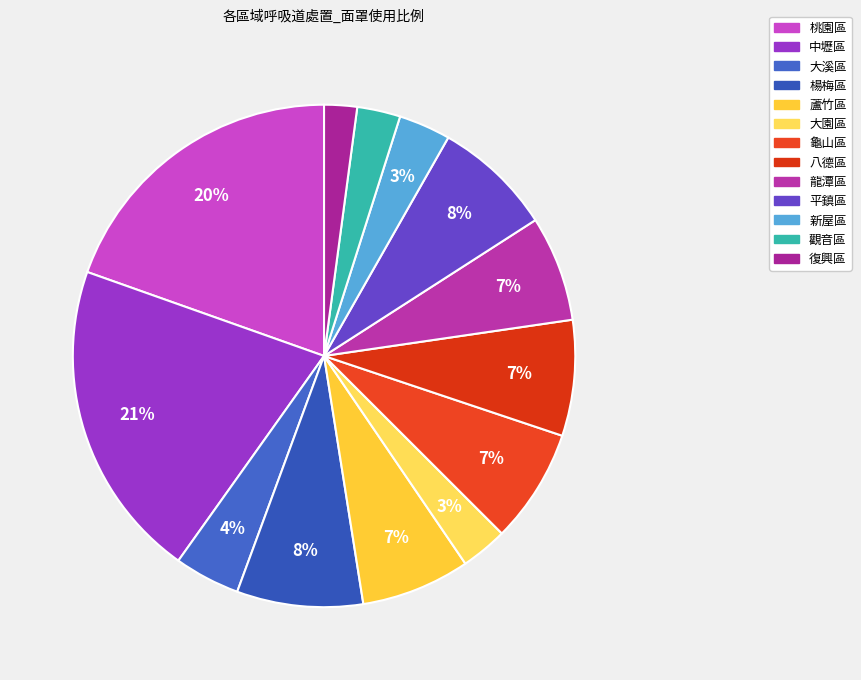

True or false: 龍潭區 accounts for 1% of the total.

False